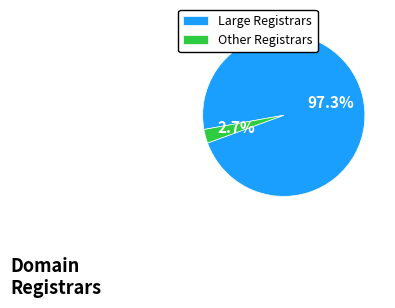

Do Other Registrars and Large Registrars together represent more than half of the pie?

Yes